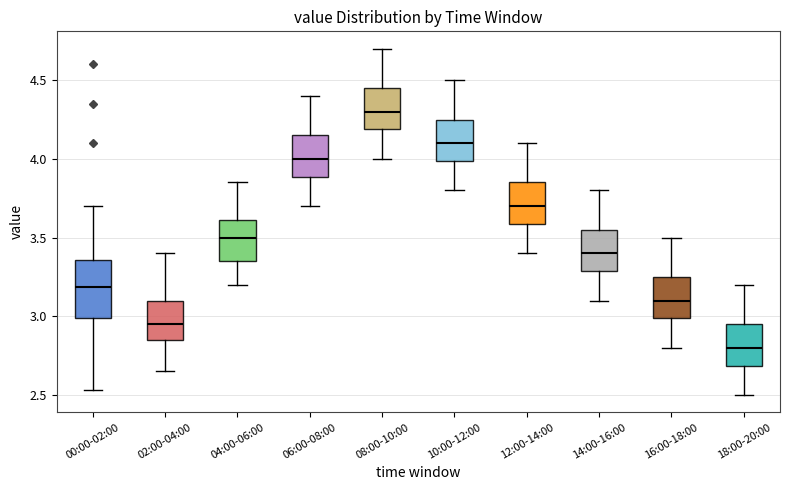

Reading left to right, transcribe this box plot: for each box, give where its median line is, the range the box spans, and where its two whiskers end, as read against the y-axis. The values are not printed on the chart, so give them approximately, as read against the axis.

00:00-02:00: median 3.20, box 3.00 to 3.35, whiskers 2.55 to 3.70
02:00-04:00: median 2.95, box 2.85 to 3.10, whiskers 2.65 to 3.40
04:00-06:00: median 3.50, box 3.35 to 3.60, whiskers 3.20 to 3.85
06:00-08:00: median 4.00, box 3.90 to 4.15, whiskers 3.70 to 4.40
08:00-10:00: median 4.30, box 4.20 to 4.45, whiskers 4.00 to 4.70
10:00-12:00: median 4.10, box 4.00 to 4.25, whiskers 3.80 to 4.50
12:00-14:00: median 3.70, box 3.60 to 3.85, whiskers 3.40 to 4.10
14:00-16:00: median 3.40, box 3.30 to 3.55, whiskers 3.10 to 3.80
16:00-18:00: median 3.10, box 3.00 to 3.25, whiskers 2.80 to 3.50
18:00-20:00: median 2.80, box 2.70 to 2.95, whiskers 2.50 to 3.20